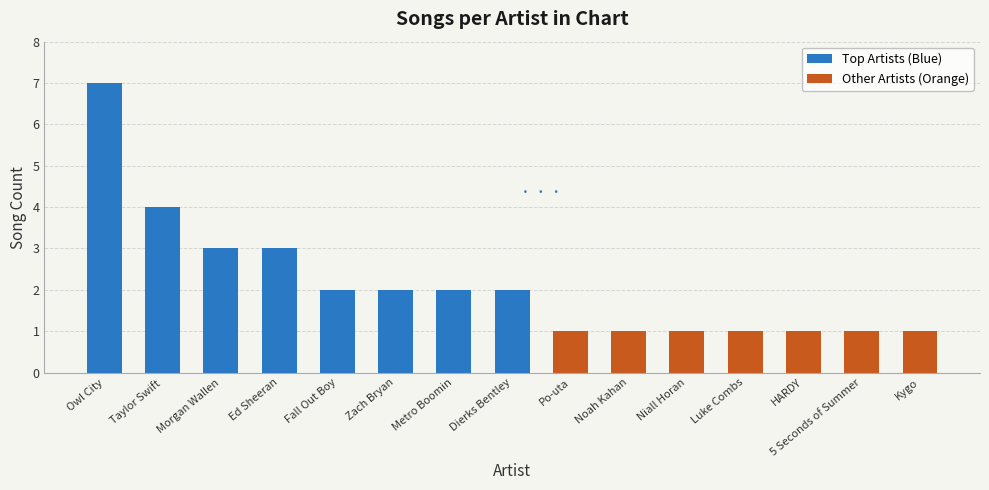

What is the value of the 12th bar from the left?

1